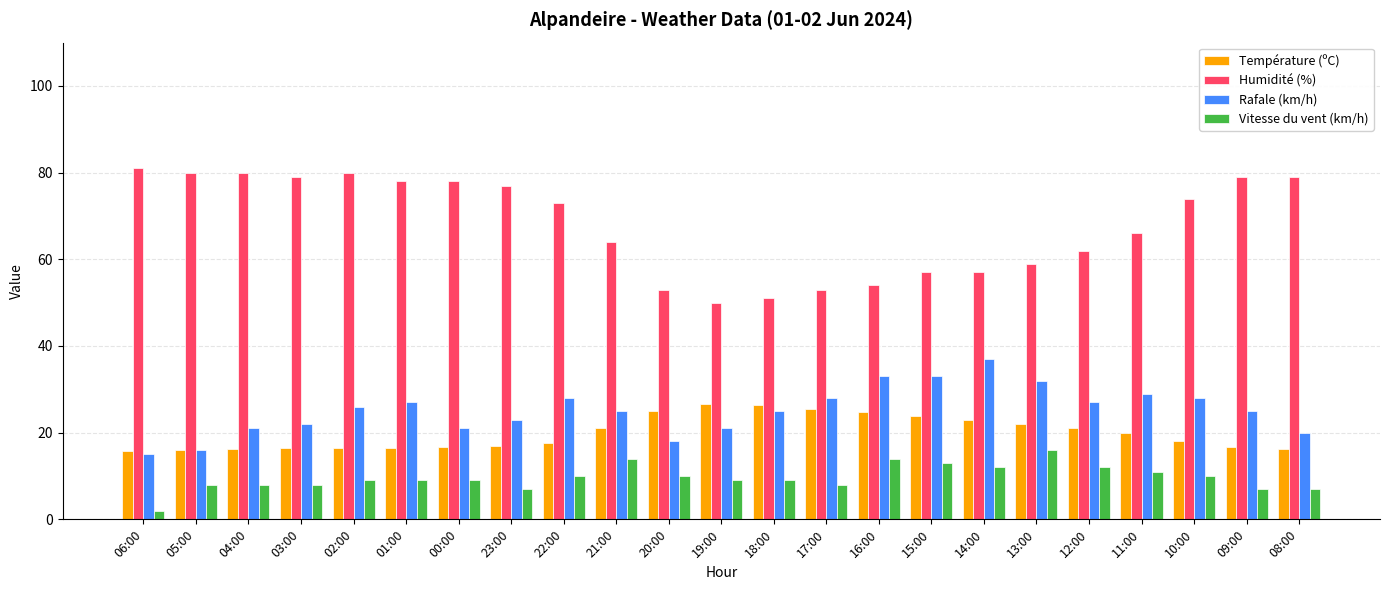

What is the label of the 5th bar from the left?

02:00